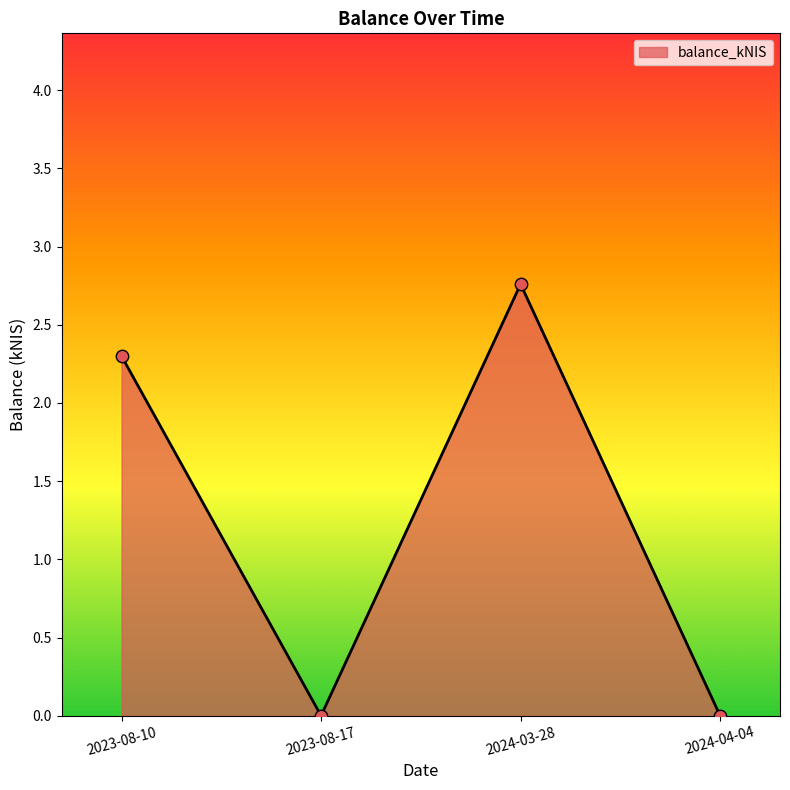

Which has a higher value, 2024-03-28 or 2023-08-17?

2024-03-28